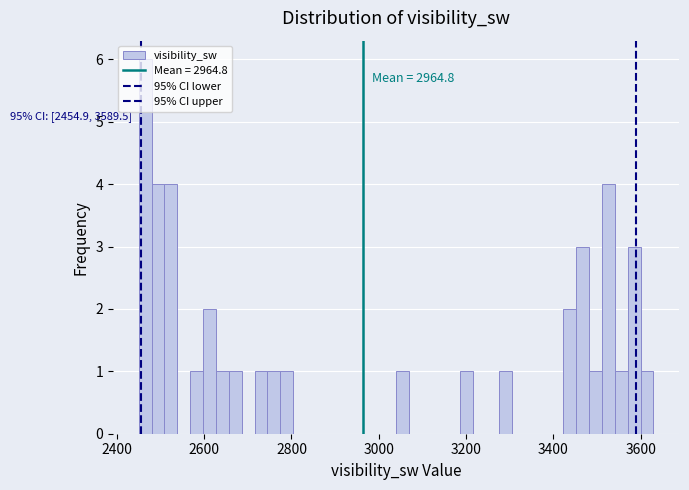

Read against the x-axis, roughly where is the centre of the tallest bar?

2460